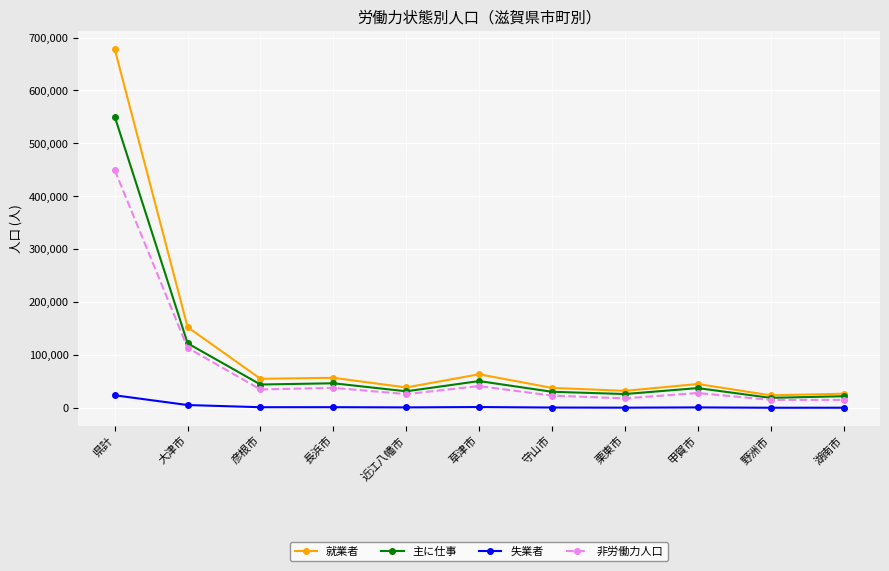

Which series has the largest range (max minus min)?

就業者